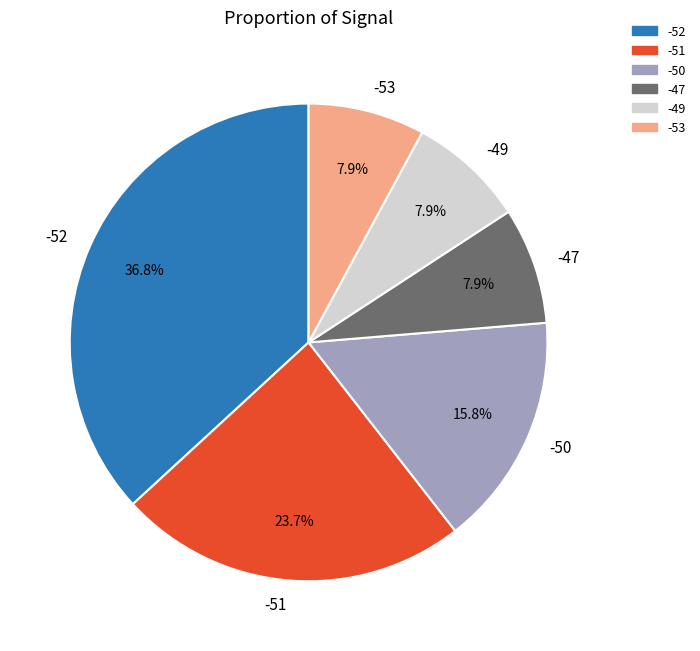

Does -51 represent more than half of the total?

No